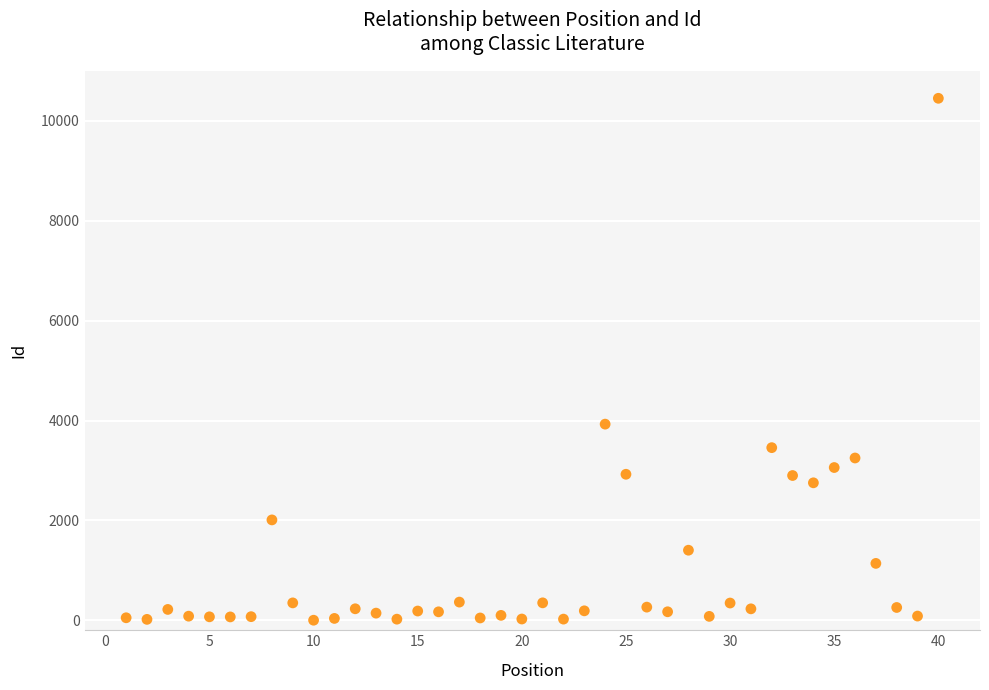

What Y value in the scatter plot is closest to 5227?

3928